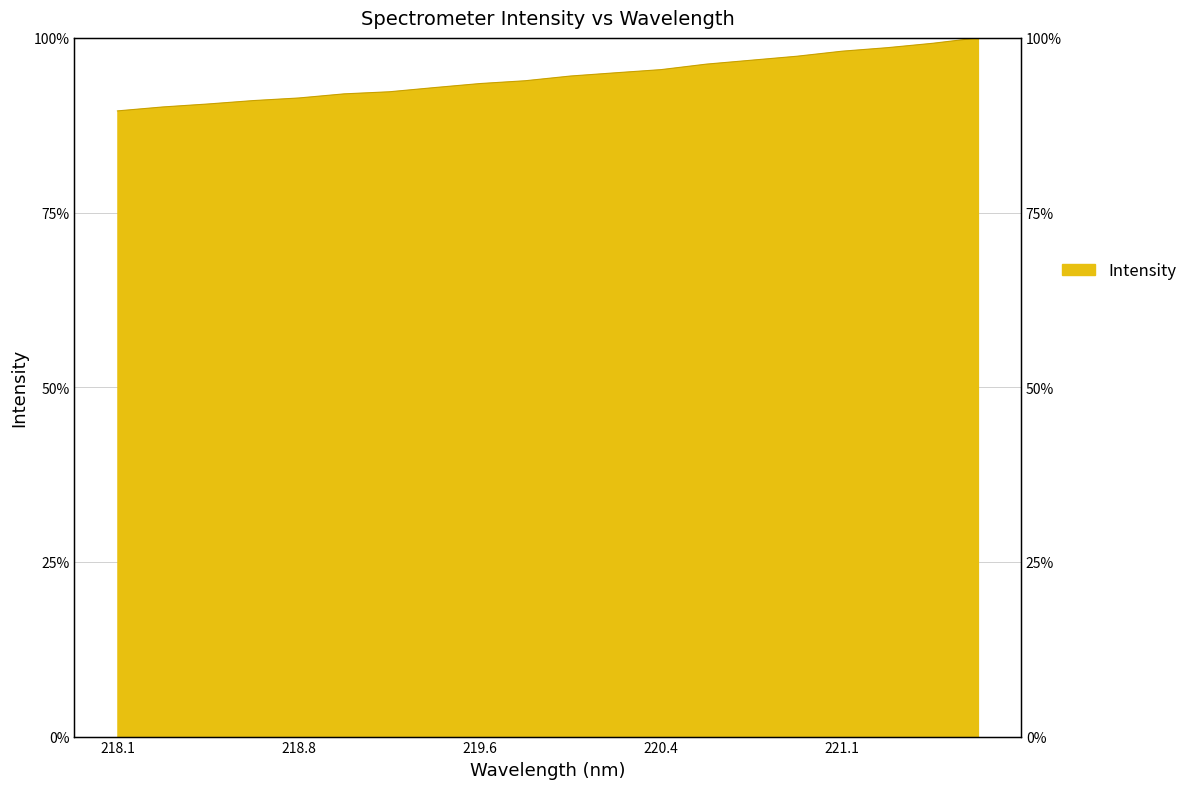

Reading left to right, list all the values displayed in this chart.

89.5	90.1	90.5	91.0	91.4	92.0	92.3	92.9	93.5	93.9	94.5	95.0	95.5	96.2	96.8	97.4	98.1	98.6	99.2	100.0